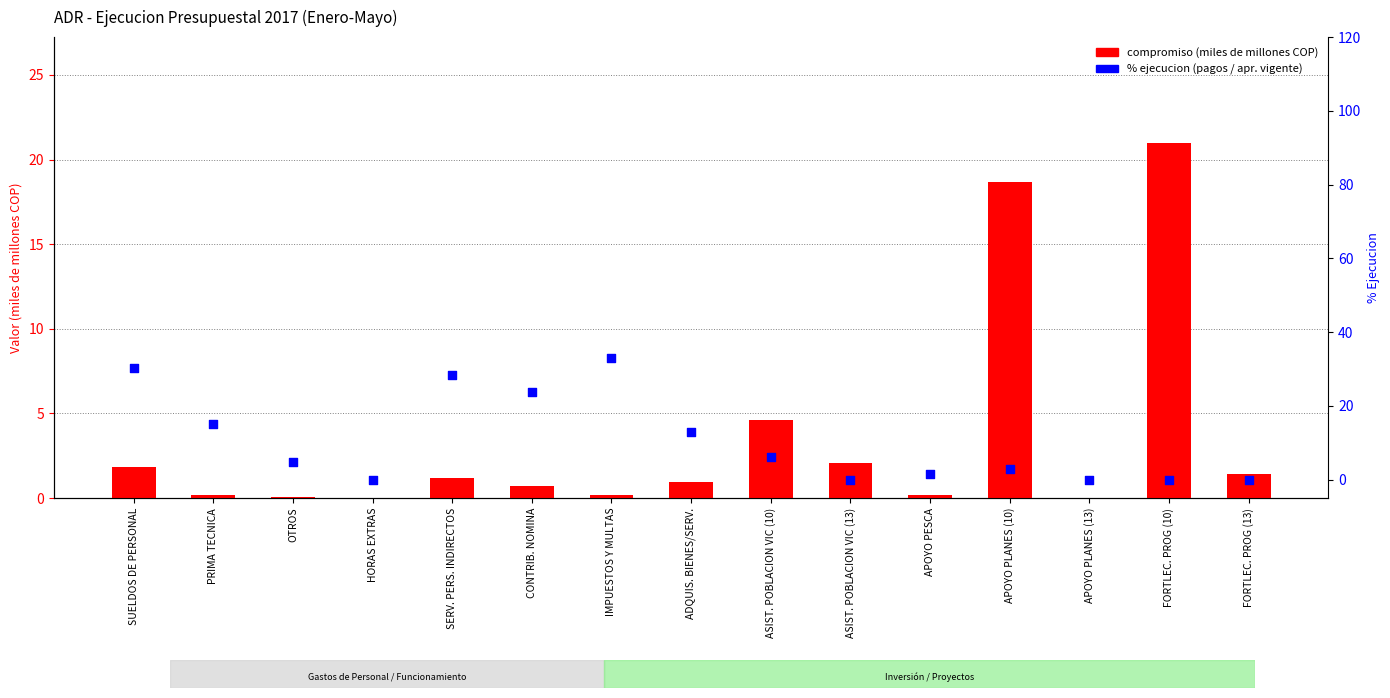

Which series has the largest total across all categories?

% ejecucion (pagos/vigente)